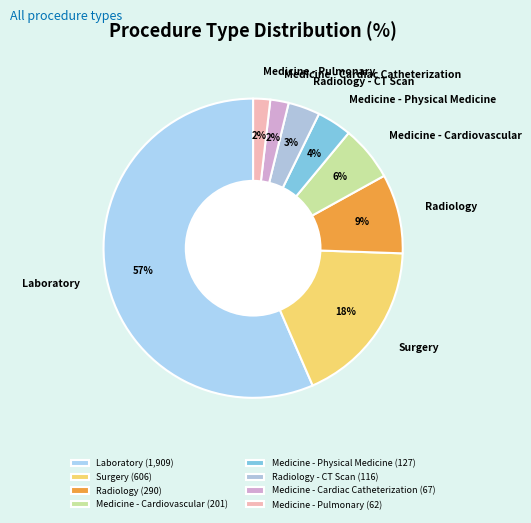

To the nearest percent, what percentage of the pie is Medicine - Cardiac Catheterization?

2%